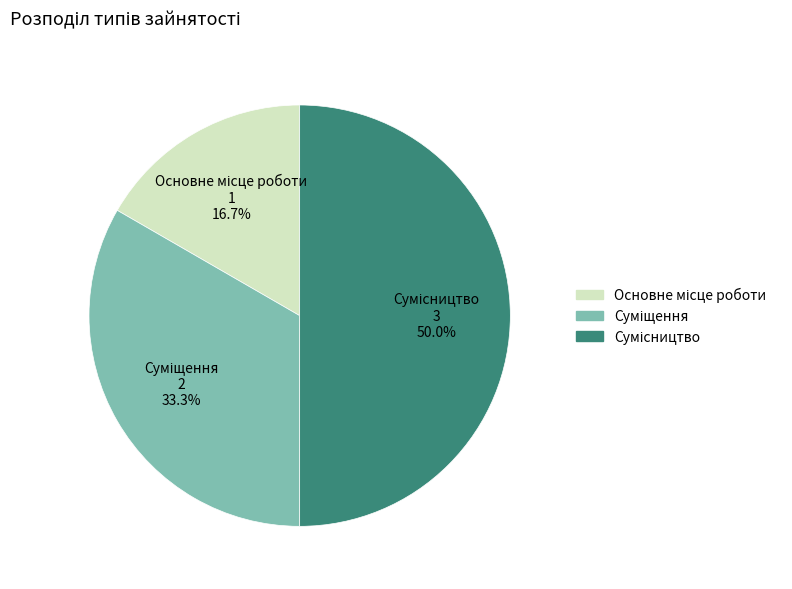

Is Суміщення the majority of the pie?

No